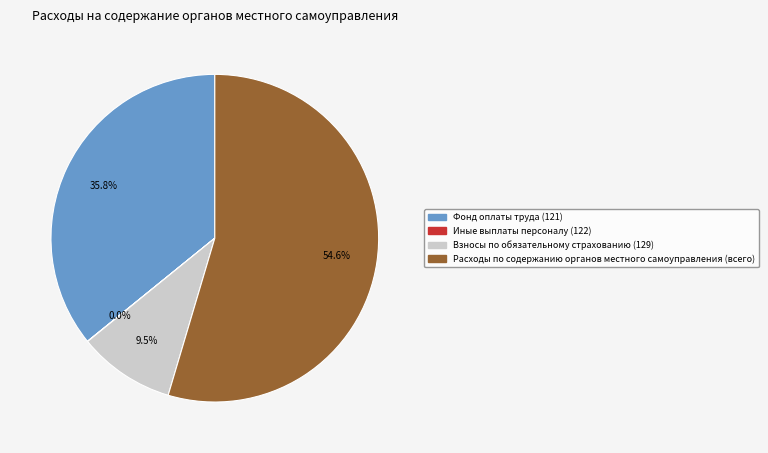

Do Расходы по содержанию органов местного самоуправления (всего) and Фонд оплаты труда (121) together represent more than half of the pie?

Yes